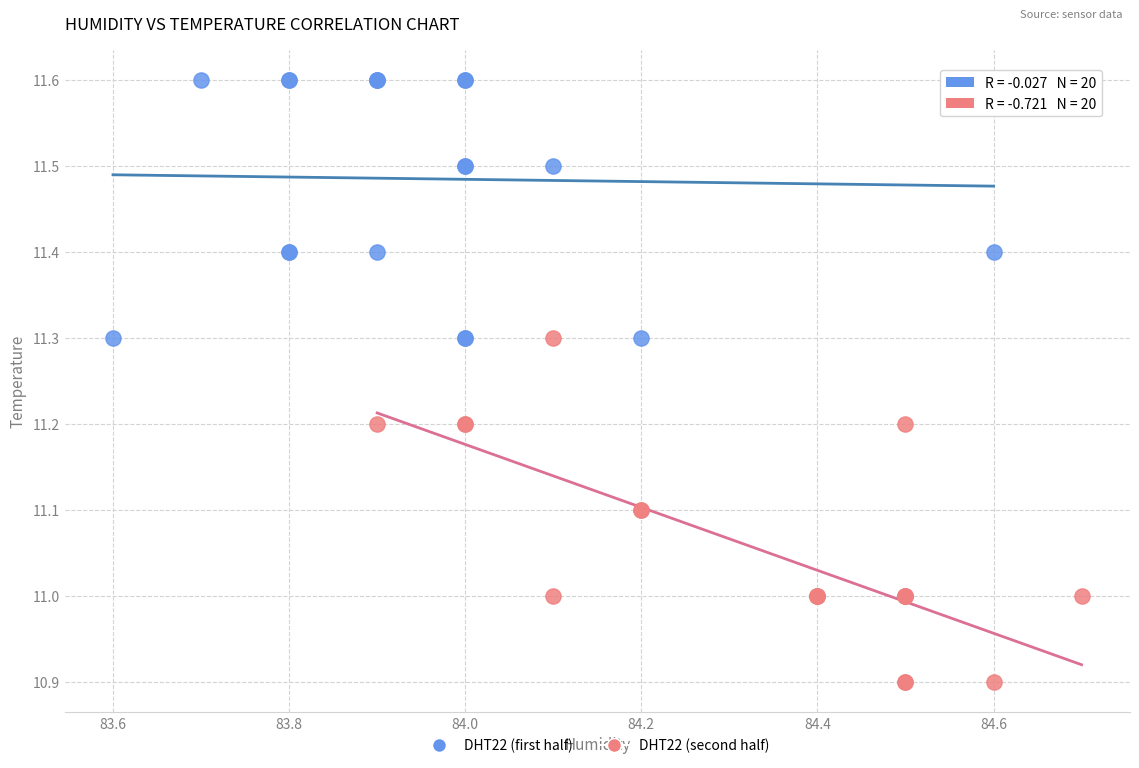

Which series has the largest Y range (max minus min)?

DHT22 (second half)